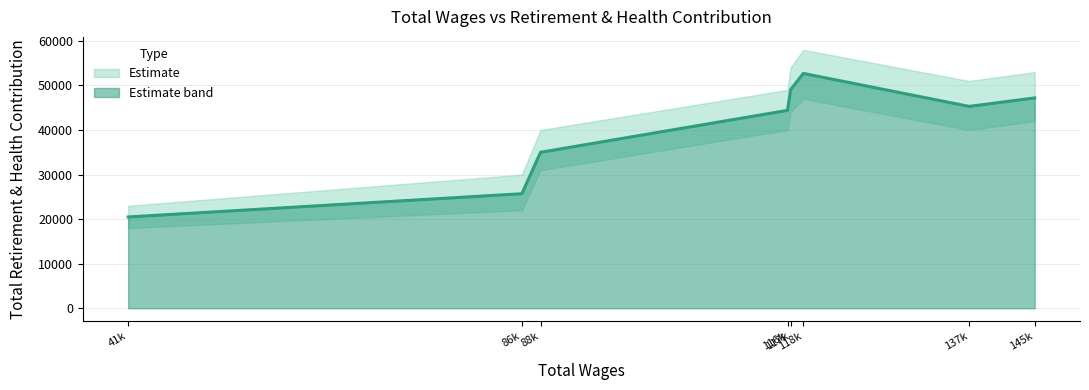

List the labels in order of value, smallest first.

41k, 86k, 88k, 116k, 137k, 145k, 117k, 118k